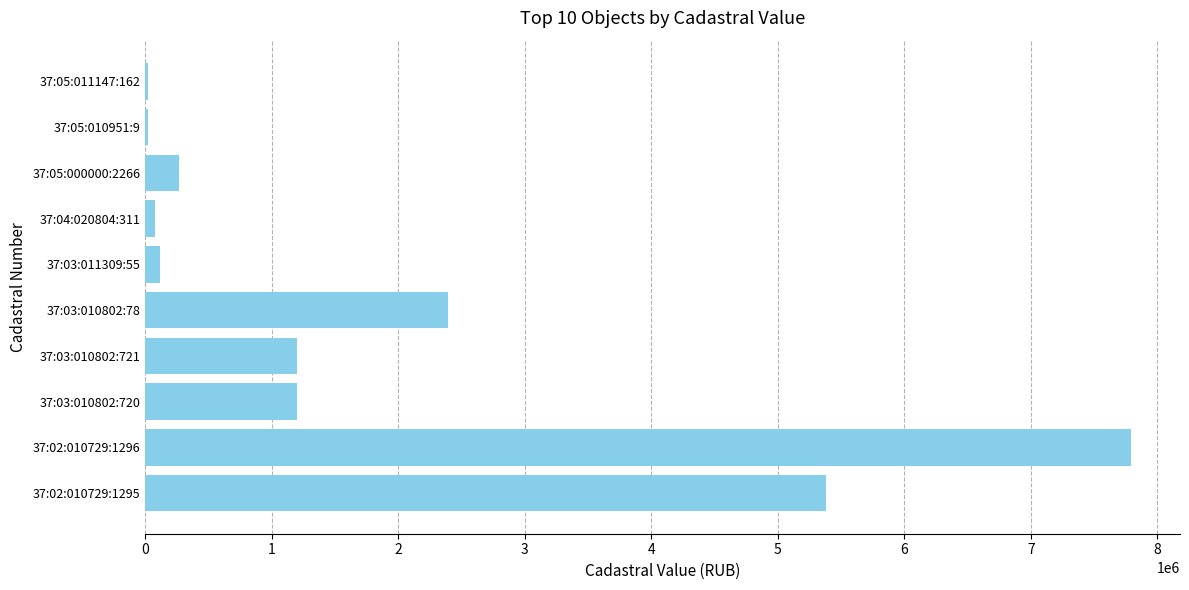

What is the average value?

1845947.8